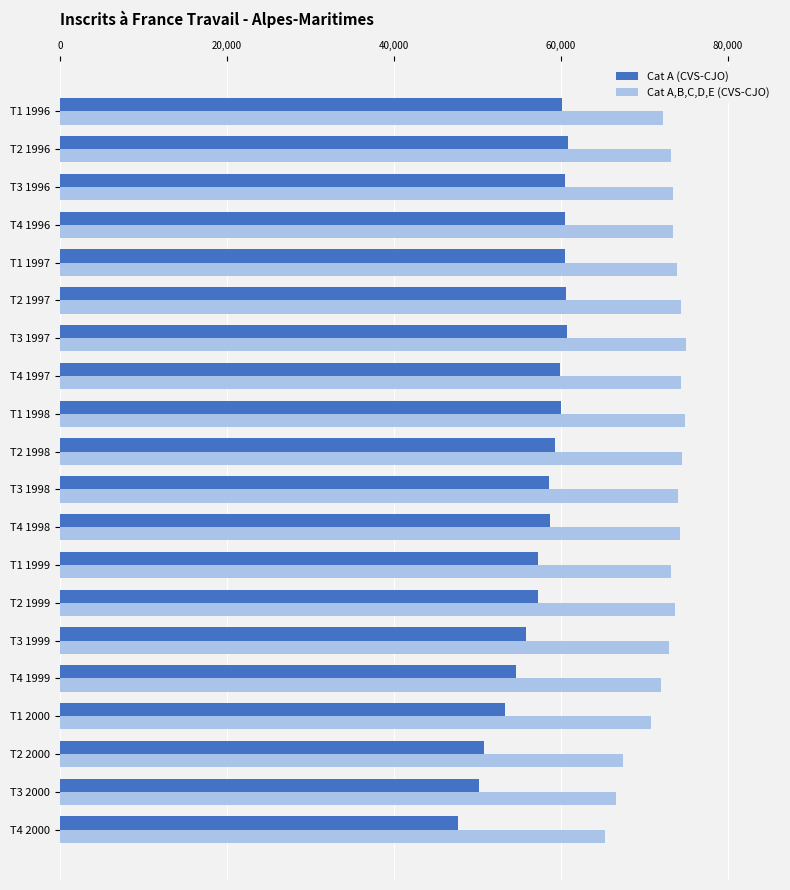

Which series has the widest spread of values?

Cat A (CVS-CJO)